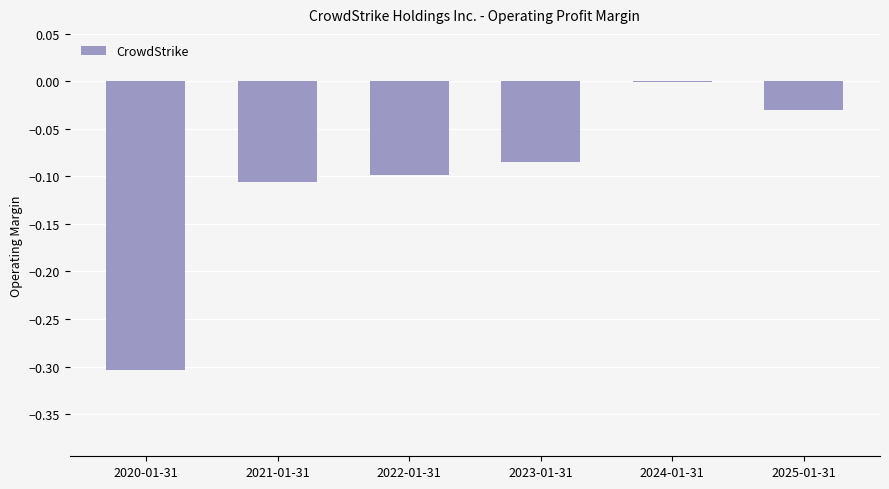

Which has a higher value, 2022-01-31 or 2020-01-31?

2022-01-31